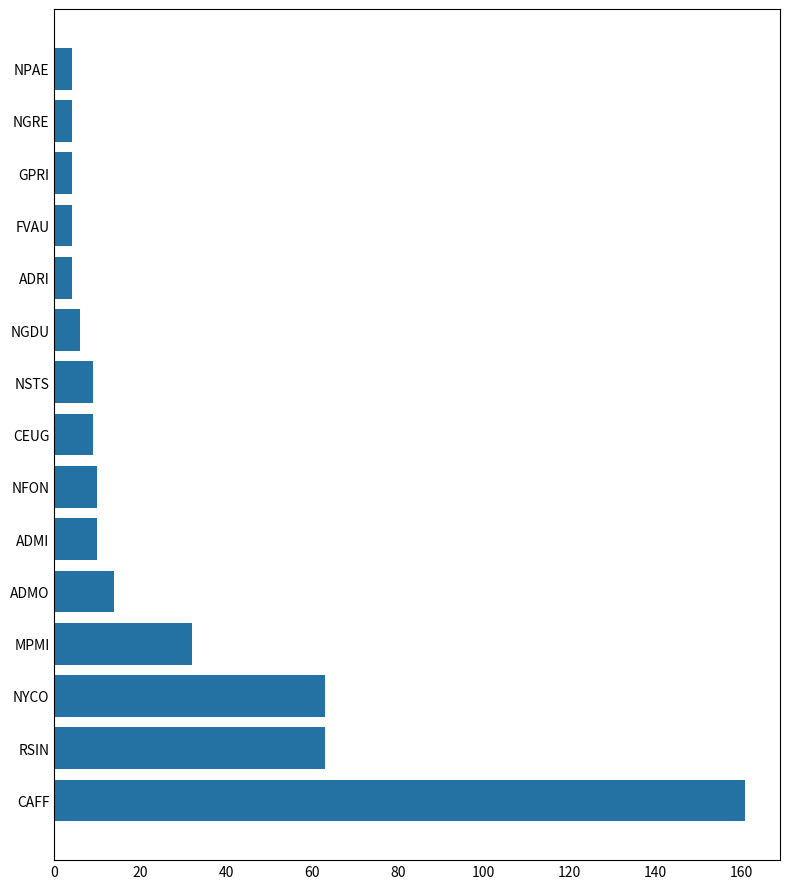

At which category does the chart reach its peak across all series?

CAFF